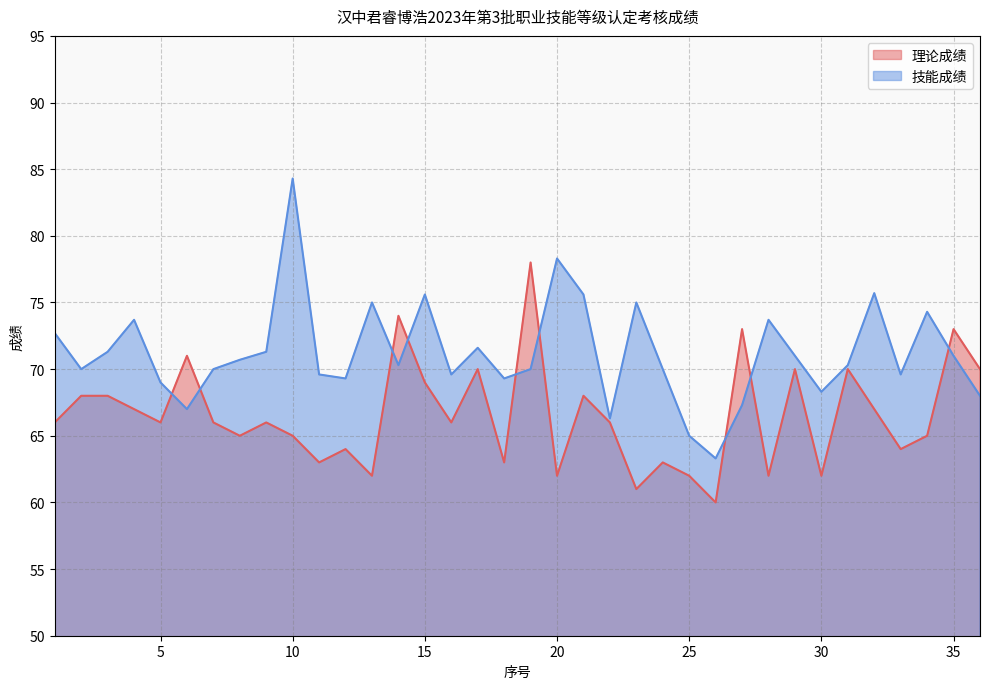

True or false: 技能成绩 and 理论成绩 cross at least once.

True